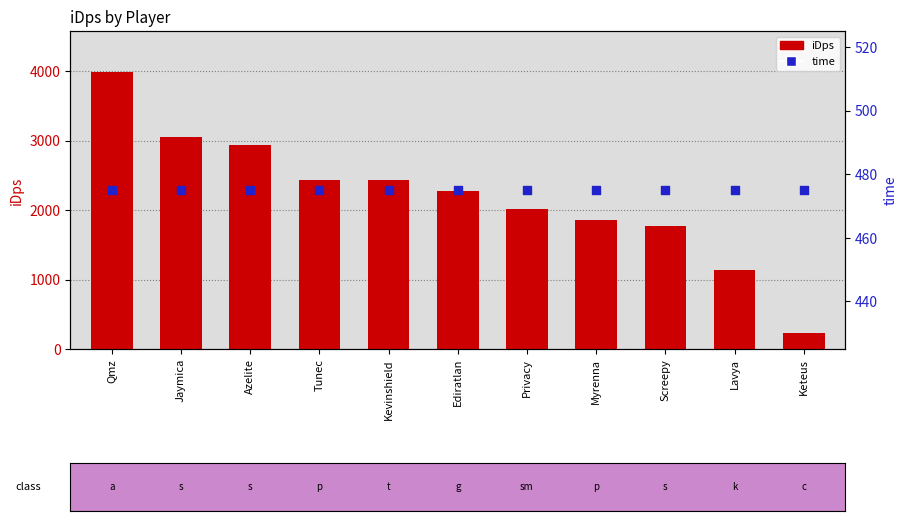

What are all the series names shown in the legend?

iDps, time